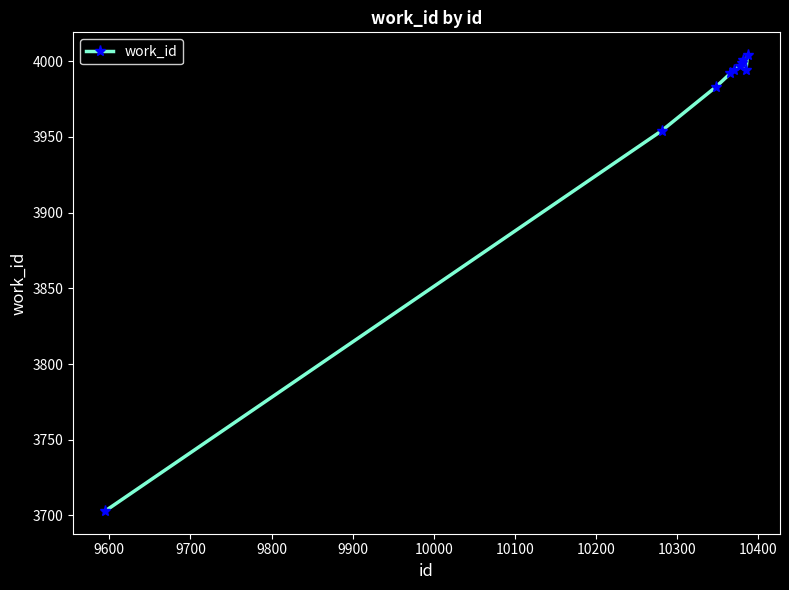

What is the value of the 10th point from the left?

4004